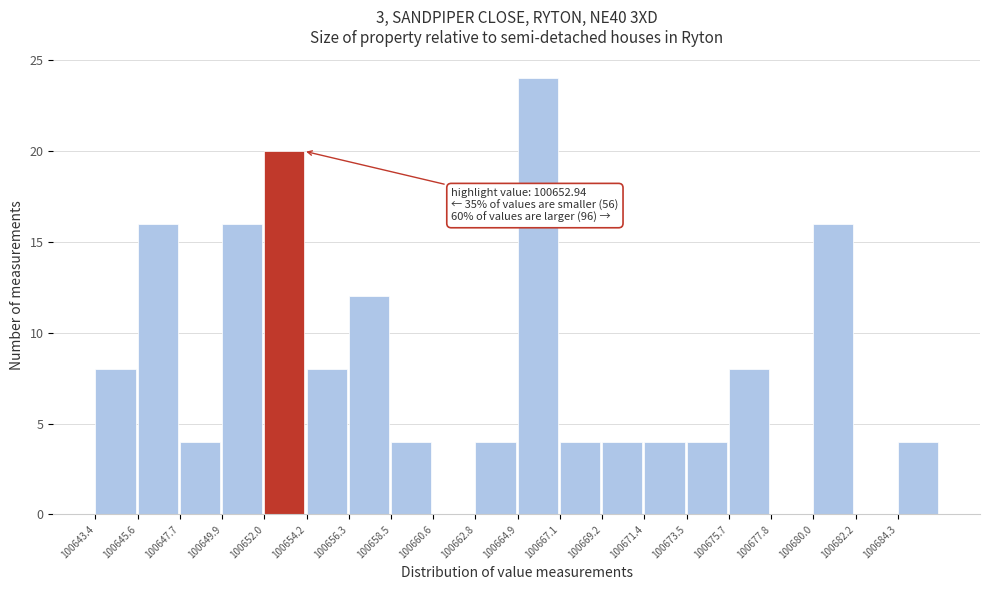

Reading right to left, list all the values displayed in this chart.

100684.3=4	100682.2=0	100680.0=16	100677.8=0	100675.7=8	100673.5=4	100671.4=4	100669.2=4	100667.1=4	100664.9=24	100662.8=4	100660.6=0	100658.5=4	100656.3=12	100654.2=8	100652.0=20	100649.9=16	100647.7=4	100645.6=16	100643.4=8